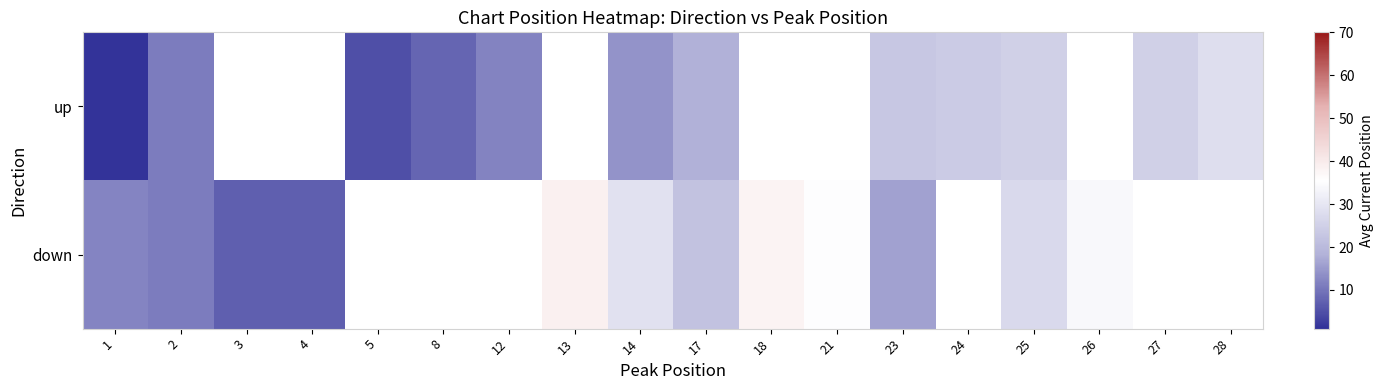

How many data points in down are less than 11?

2